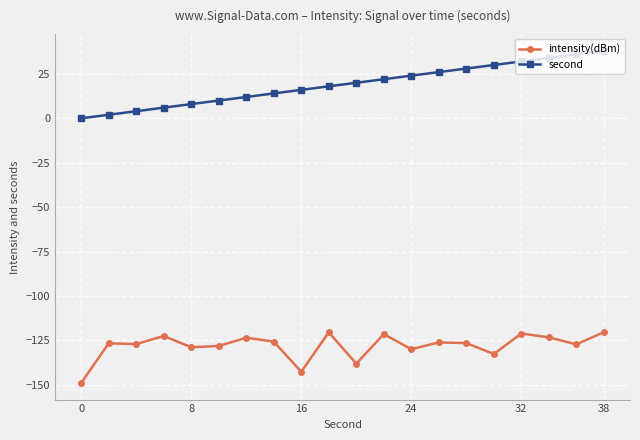

Which series has the largest total across all categories?

second